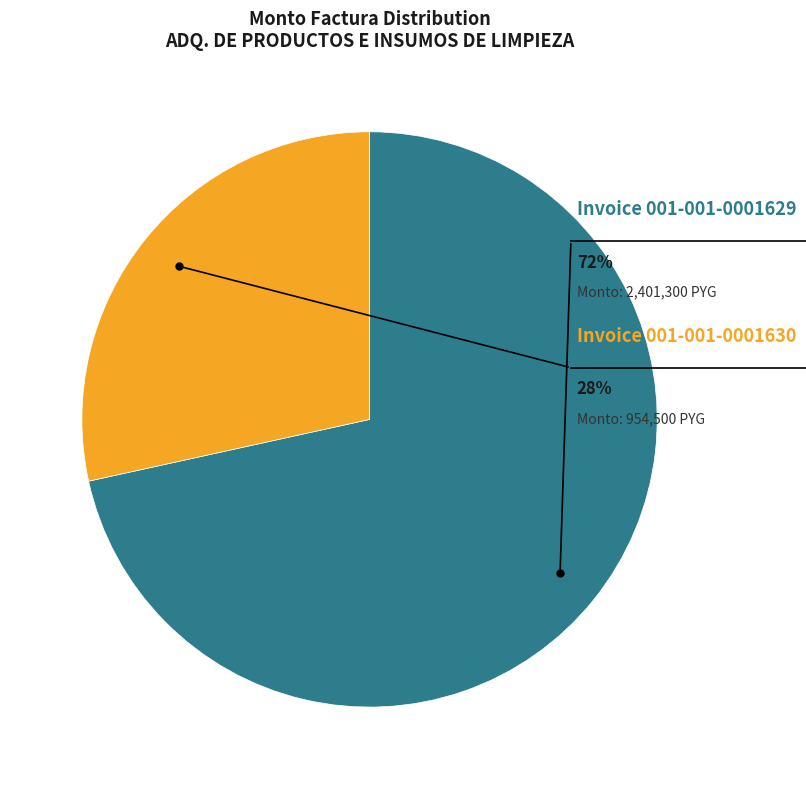

The 001-001-0001629 slice represents 72% of the pie. True or false?

True